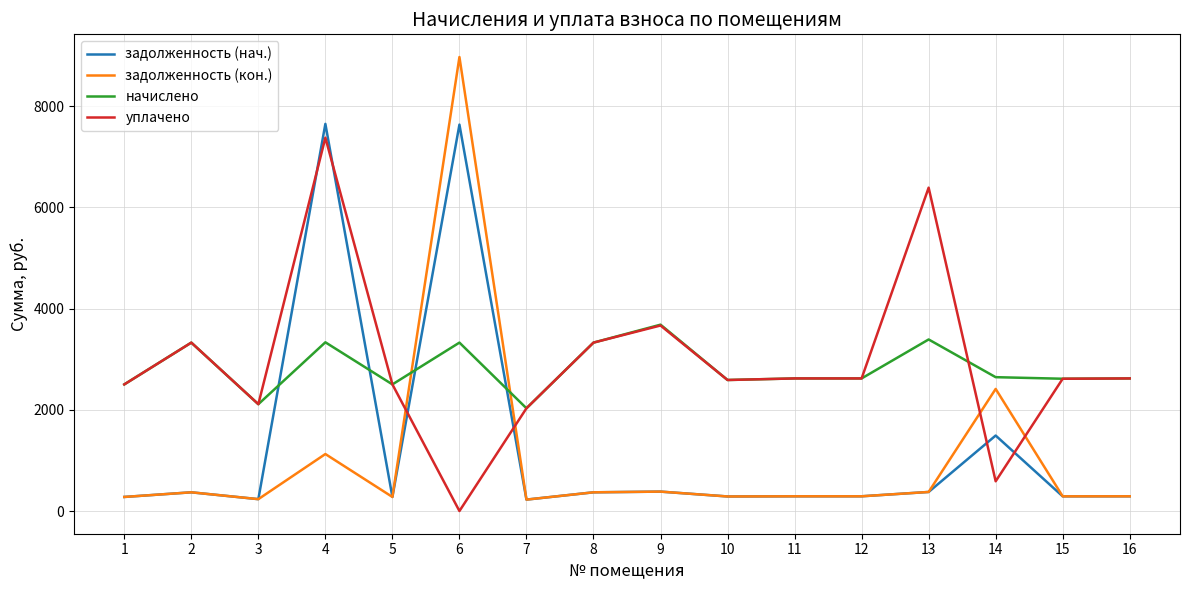

Rank the series by their maximum value, from lowest to highest.

начислено, уплачено, задолженность (нач.), задолженность (кон.)